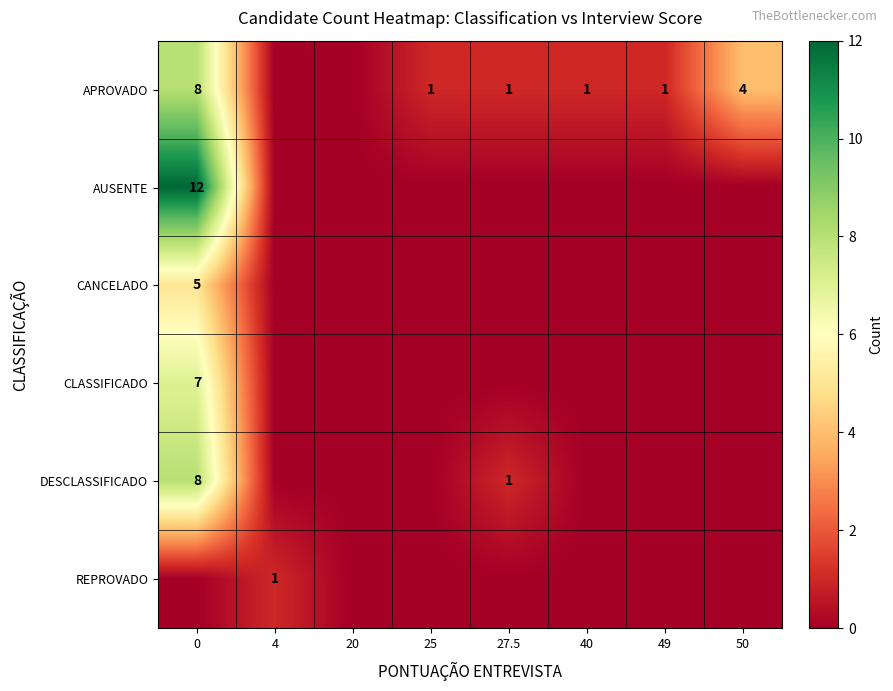

Is it true that AUSENTE equals 8 at 0?

False